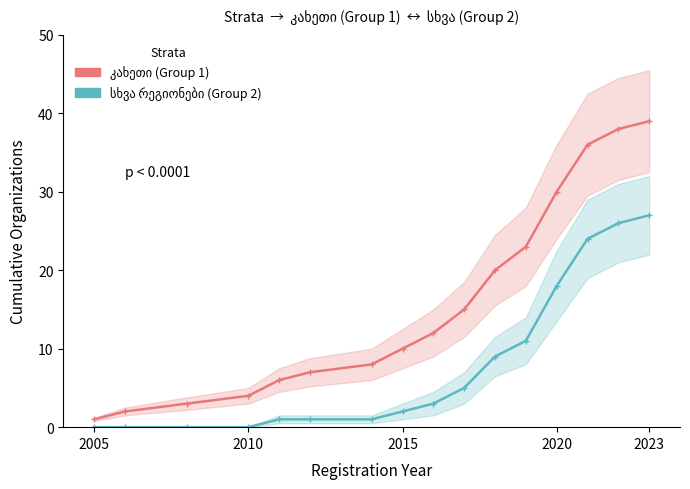

True or false: სხვა რეგიონები (Group 2) and კახეთი (Group 1) cross at least once.

False